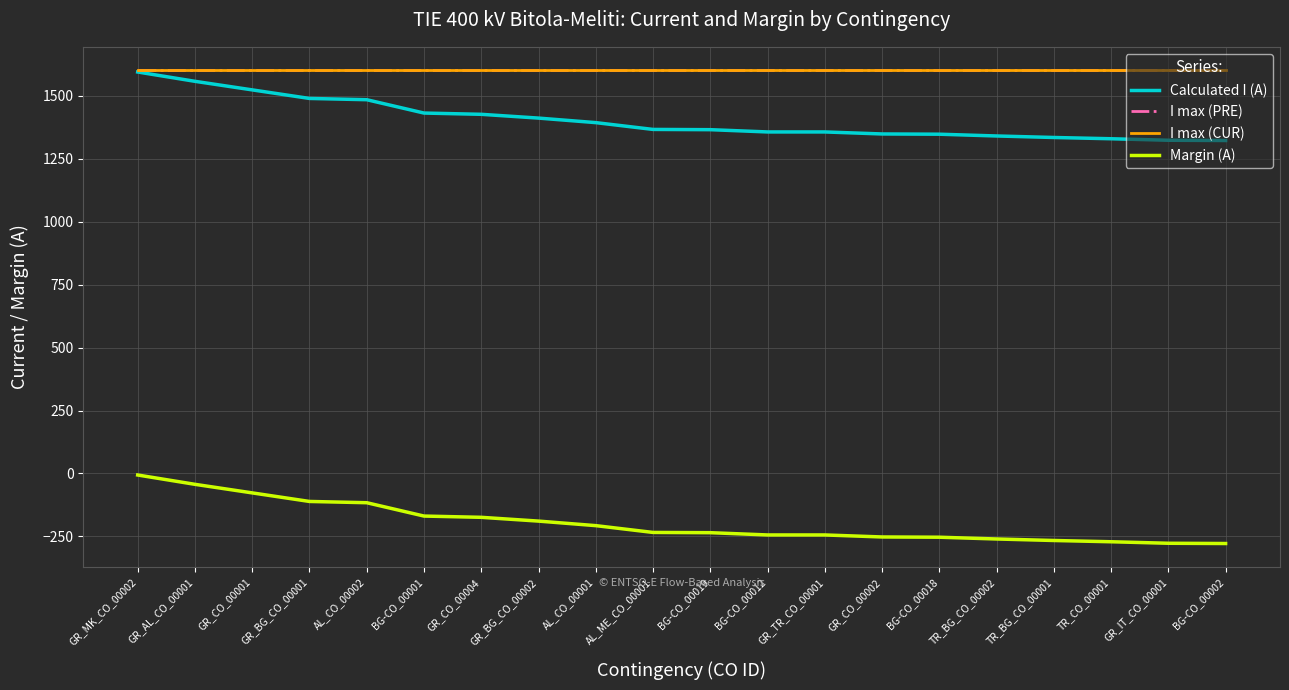

Which series changed the most between BG-CO_00001 and TR_CO_00001?

Calculated I (A)